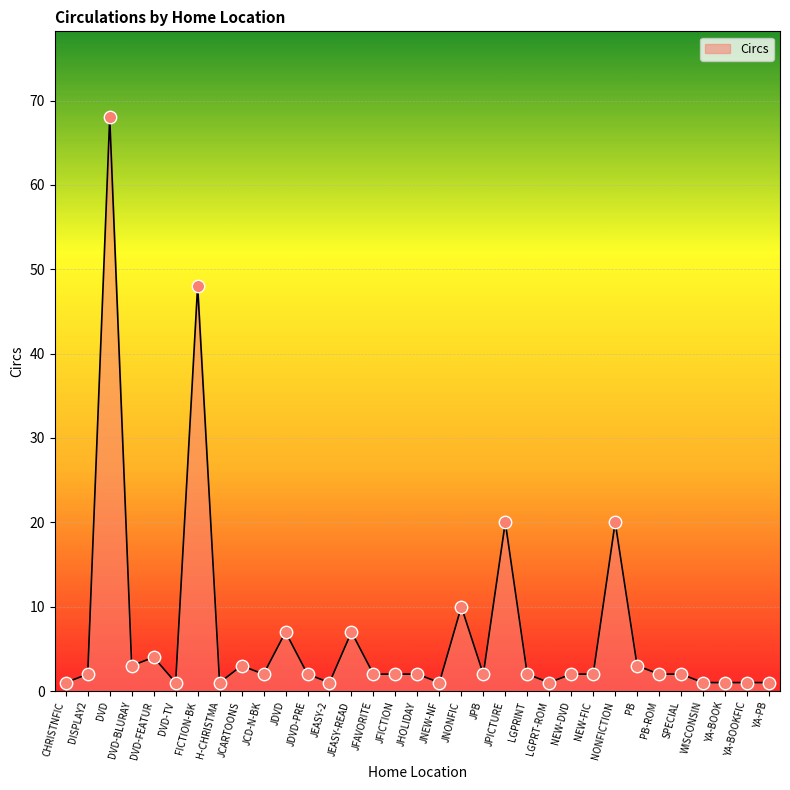

Which has a higher value, JCD-N-BK or DVD-FEATUR?

DVD-FEATUR